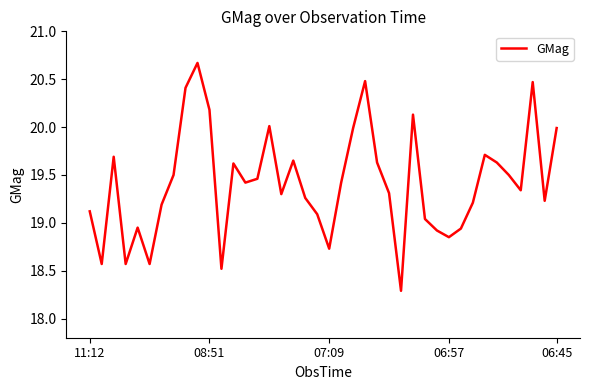

What is the maximum value shown in the chart?

20.7